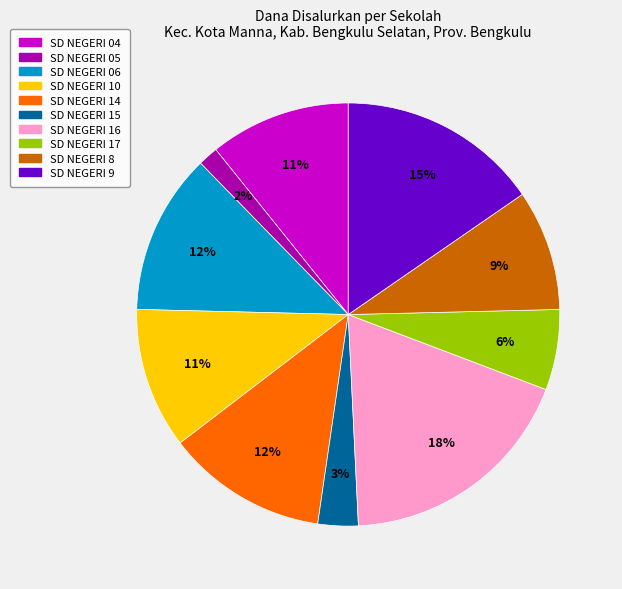

Is there any slice that represents more than half of the pie?

No